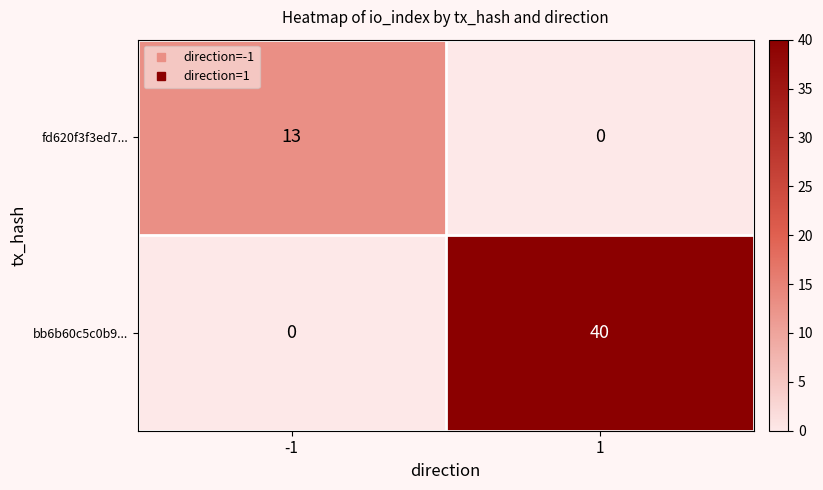

Rank the categories by bb6b60c5c0b9... value from lowest to highest.

-1, 1